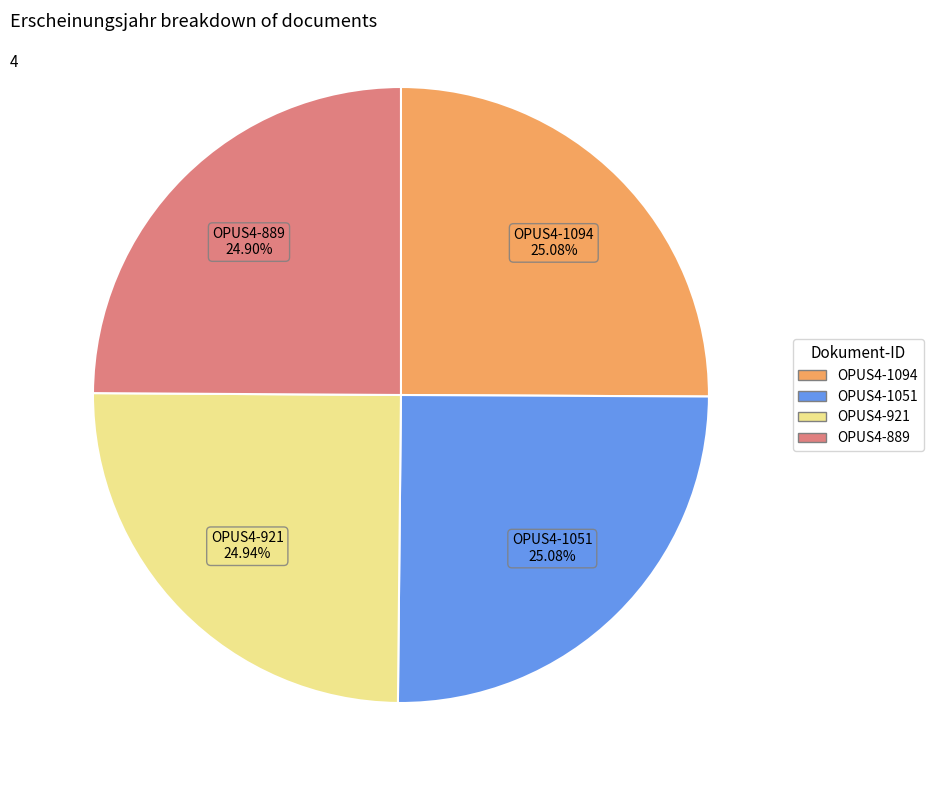

Is there a majority slice in this chart?

No